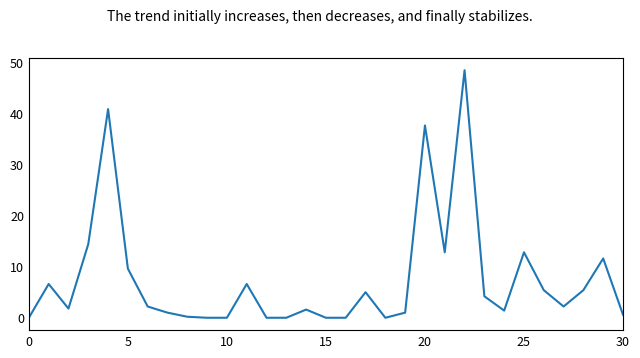

What is the maximum value shown in the chart?

48.4